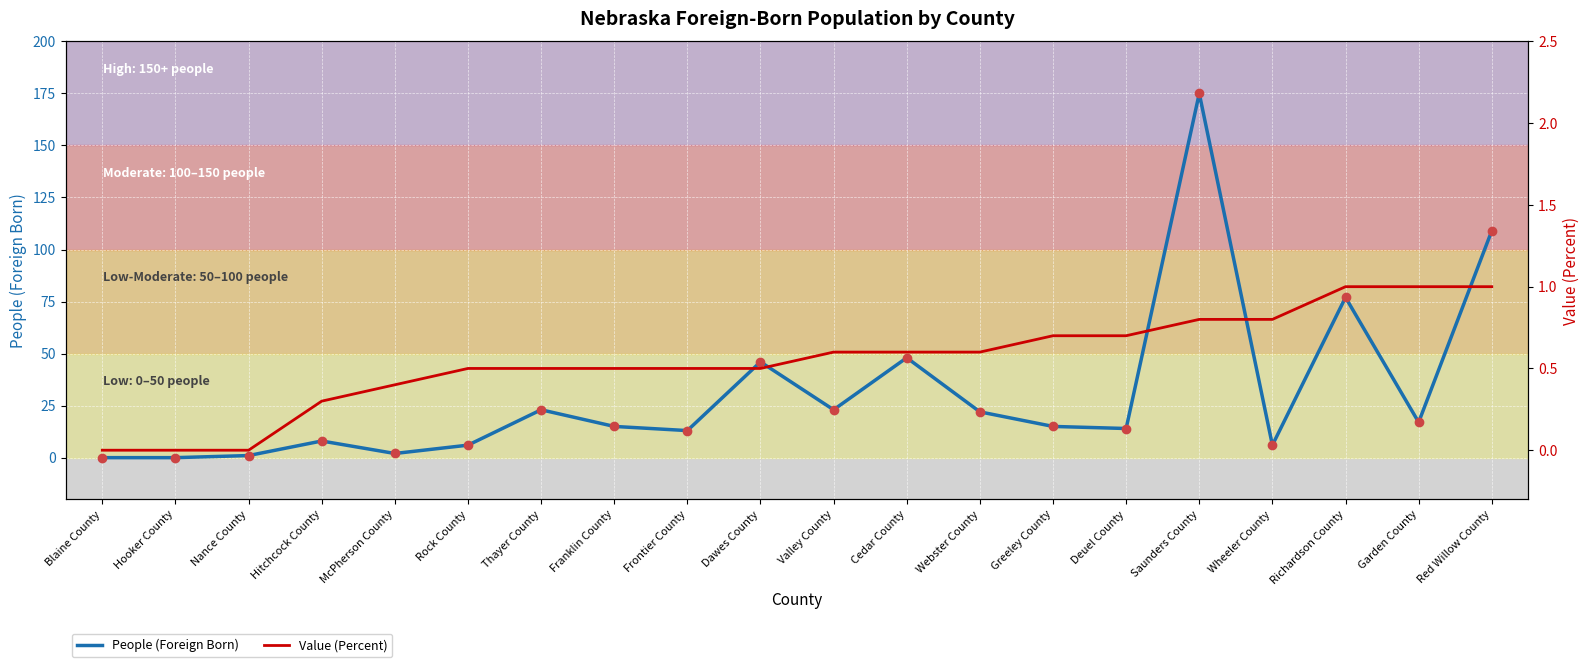

True or false: Value (Percent) and People (Foreign Born) cross at least once.

False